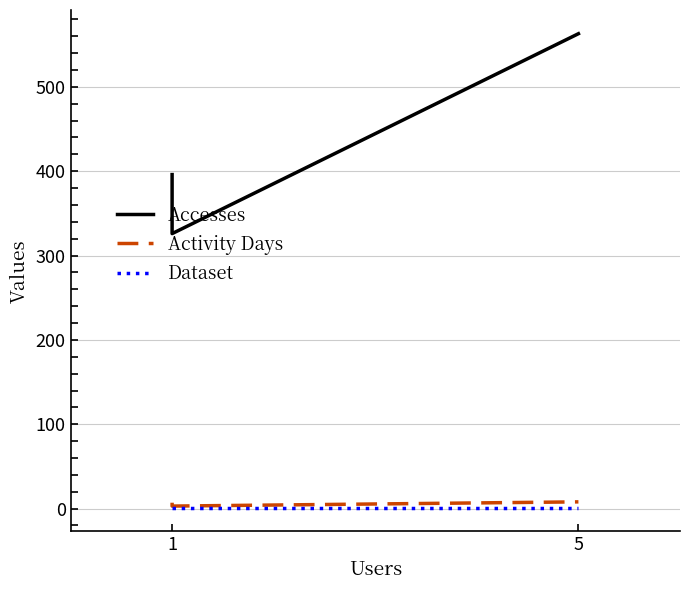

How many lines are shown in the chart?

3